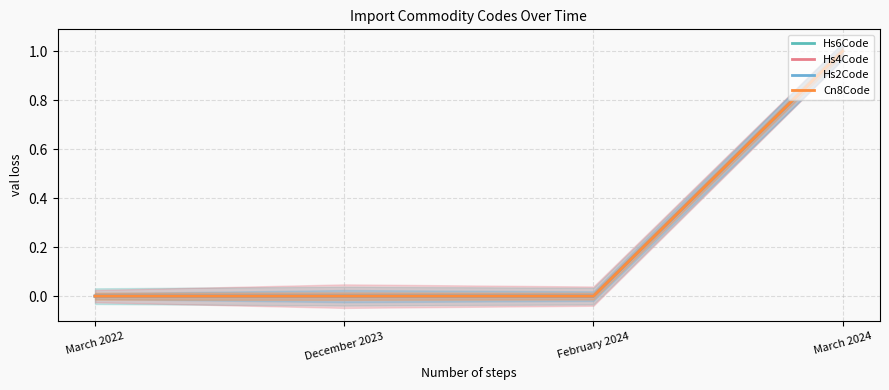

At how many categories does at least one series exceed 0?

1